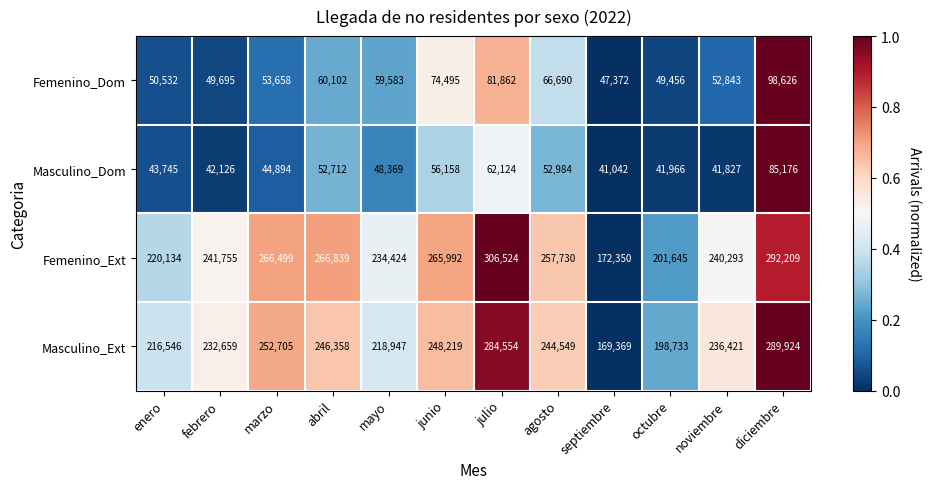

Count the number of categories in the chart.

12